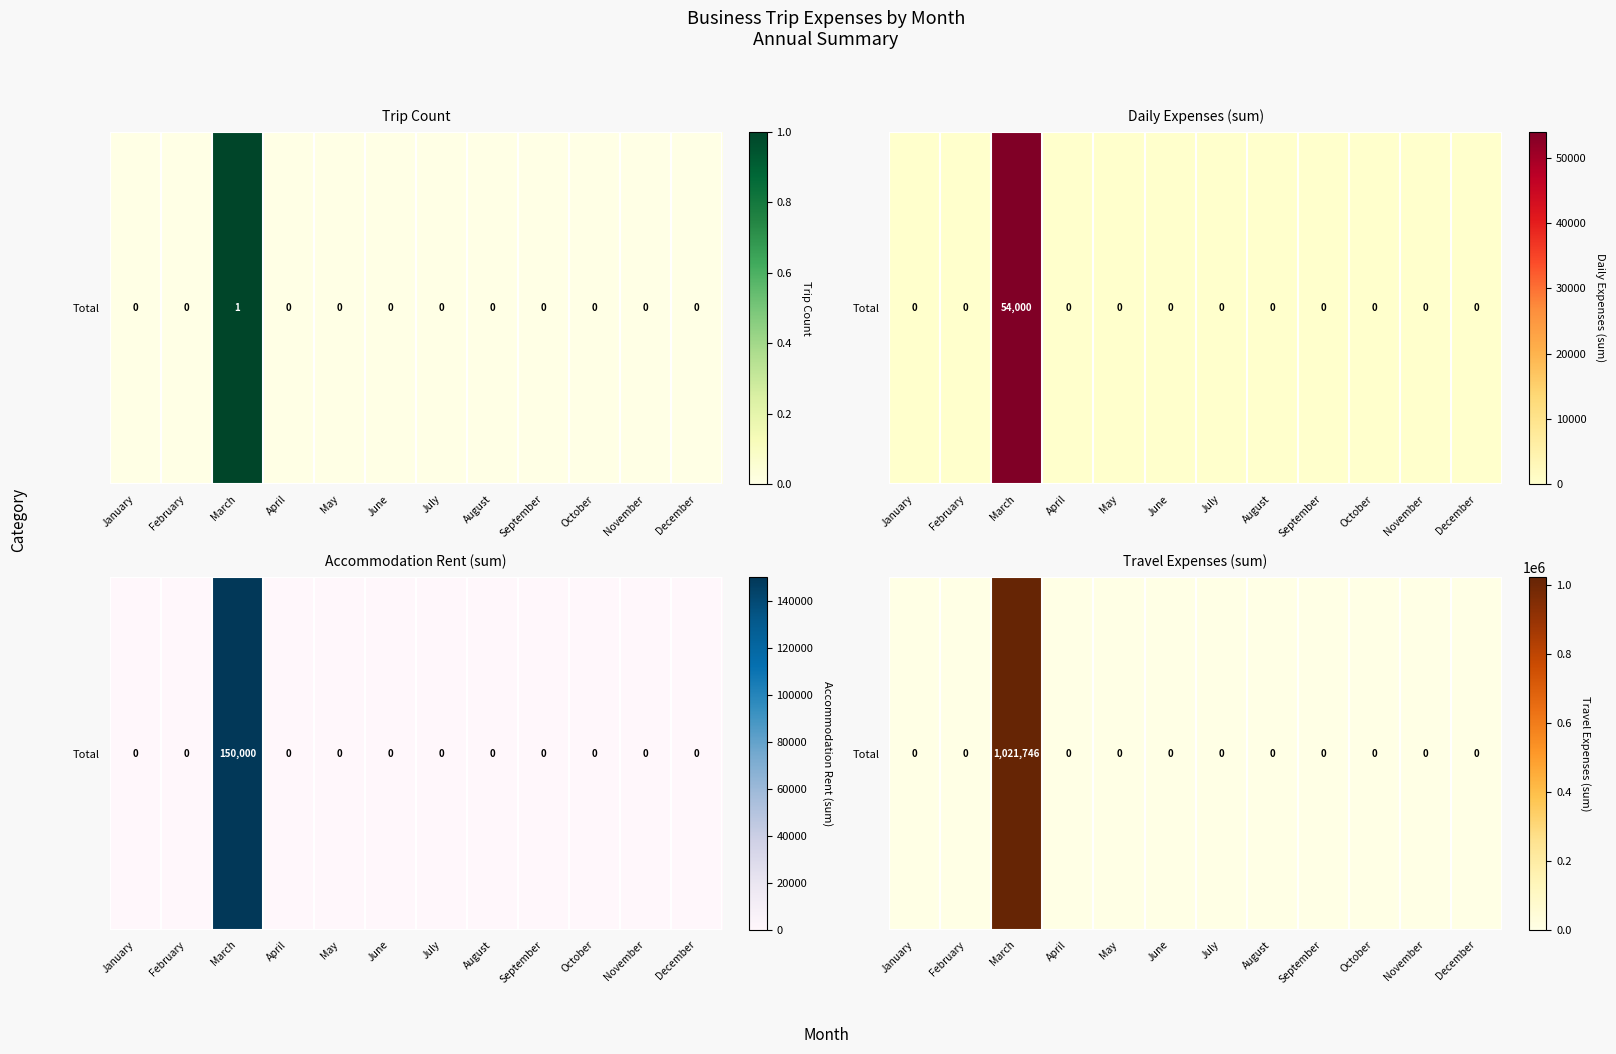

Which category has the highest value across all series?

March